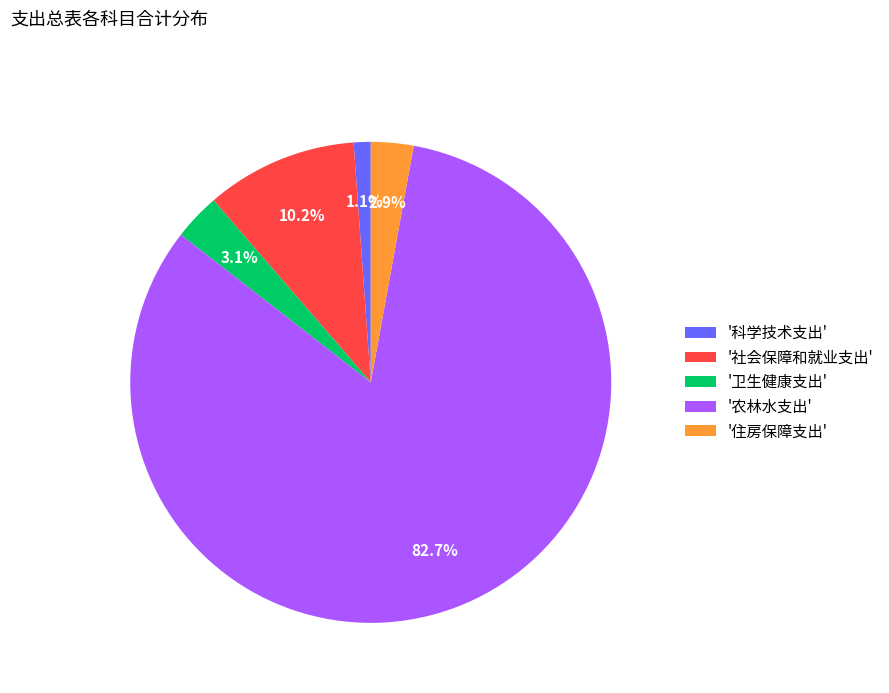

Is there any slice that represents more than half of the pie?

Yes